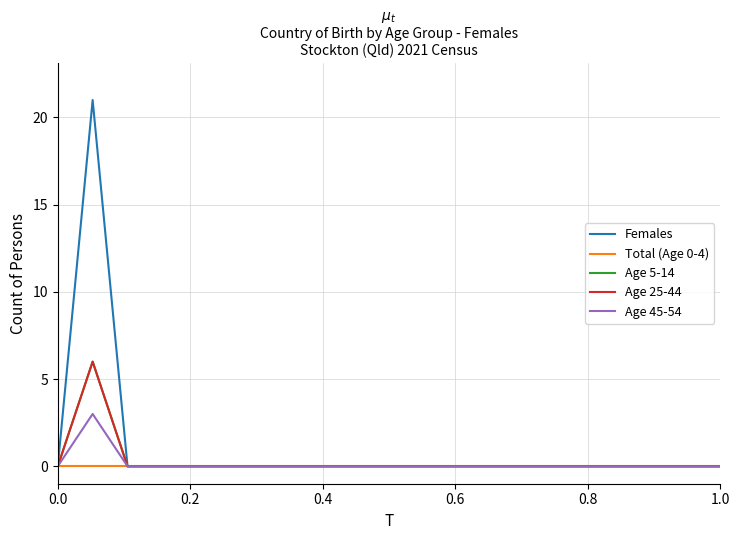

Does the chart display data point markers on the line(s)?

No